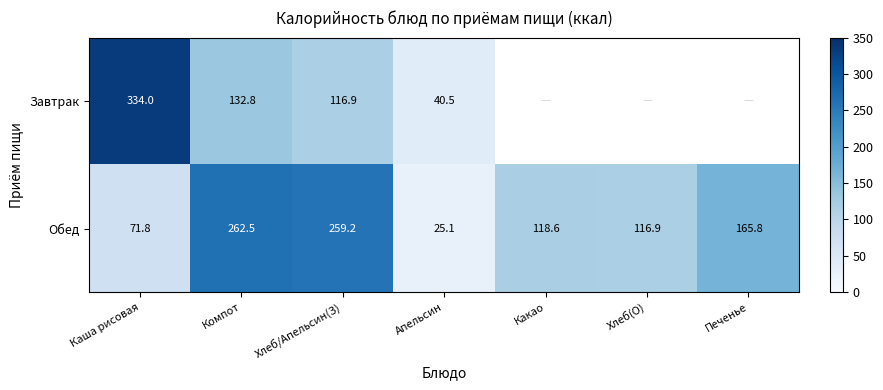

At which label does Обед first exceed 118?

Компот